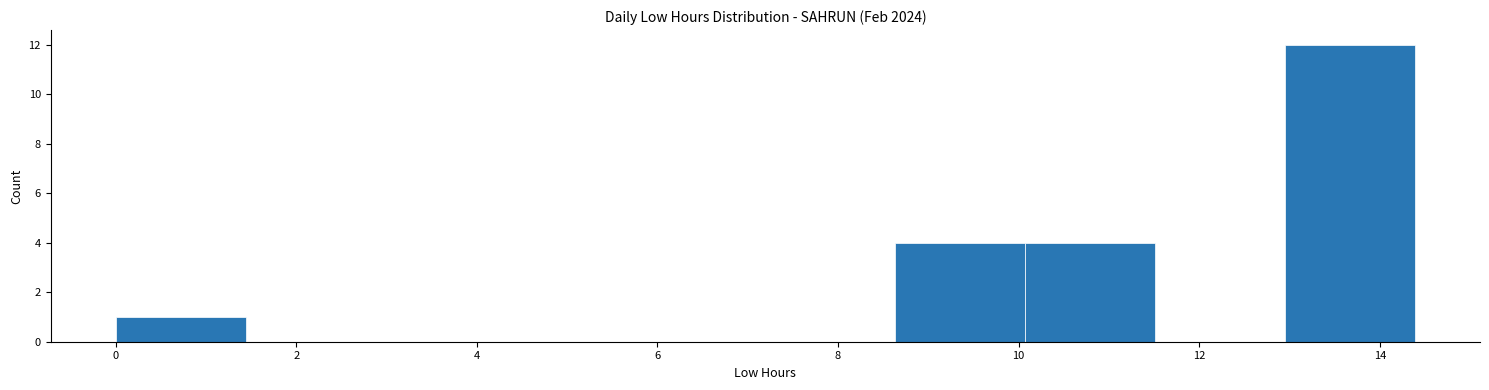

Reading left to right, list every bar in this chart as the range it spans on the x-axis followed by its height. Neither the bar edges nor the heights are printed on the chart, so give them approximately, as read against the axes.

0.0 to 1.4: 1
1.4 to 2.8: 0
2.8 to 4.4: 0
4.4 to 5.8: 0
5.8 to 7.2: 0
7.2 to 8.6: 0
8.6 to 10.0: 4
10.0 to 11.6: 4
11.6 to 13.0: 0
13.0 to 14.4: 12